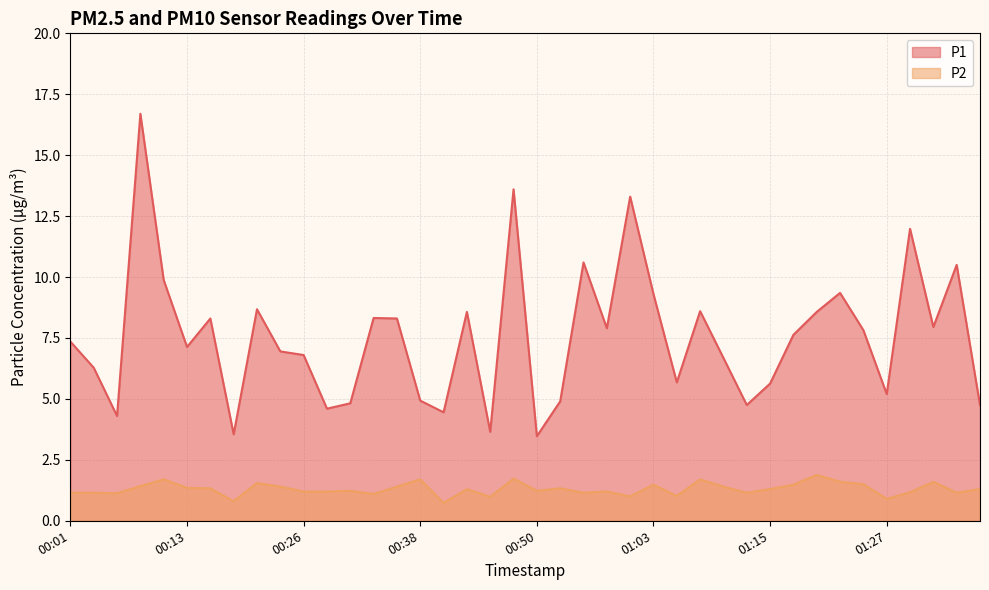

Reading left to right, transcribe all the data shown in this chart.

P1: 7.3	6.3	4.3	16.7	9.9	7.1	8.3	3.5	8.7	7.0	6.8	4.6	4.8	8.3	8.3	4.9	4.5	8.6	3.6	13.6	3.5	4.9	10.6	7.9	13.3	9.3	5.7	8.6	6.7	4.8	5.6	7.6	8.6	9.3	7.8	5.2	12.0	8.0	10.5	4.8
P2: 1.1	1.1	1.1	1.4	1.7	1.4	1.3	0.8	1.6	1.4	1.2	1.2	1.2	1.1	1.4	1.7	0.7	1.3	1.0	1.7	1.2	1.3	1.1	1.2	1.0	1.5	1.0	1.7	1.4	1.1	1.3	1.5	1.9	1.6	1.5	0.9	1.2	1.6	1.1	1.3